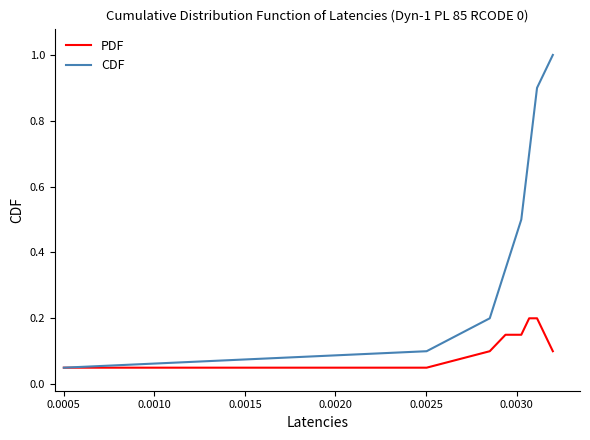

Which series has the largest range (max minus min)?

CDF